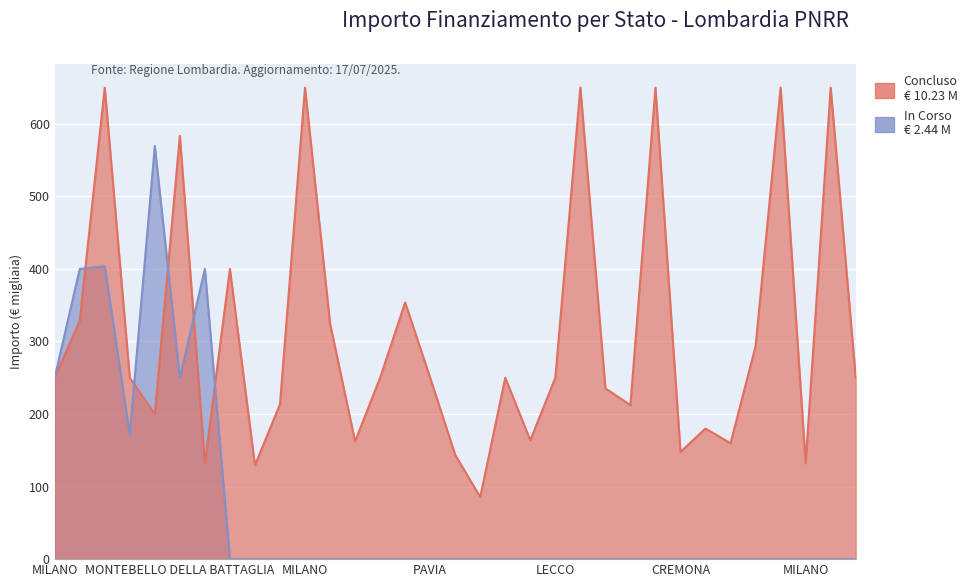

Rank the categories by value from highest to lowest.

CERRO MAGGIORE, MILANO, PIOLTELLO, CREMONA, MILANO, MILANO, MONTEBELLO DELLA BATTAGLIA, MILANO, CREMA, BERGAMO, COMO, SONDRIO, MILANO, CARUGATE, TRADATE, PAVIA, LEGNANO, LECCO, MILANO, PADERNO DUGNANO, MILANO, LISSONE, CADORAGO, BERGAMO, LOCATE DI TRIULZI, BRESCIA, BAGNOLO MELLA, CREMONA, MILANO, BRESCIA, MILANO, MILANO, BOLLATE